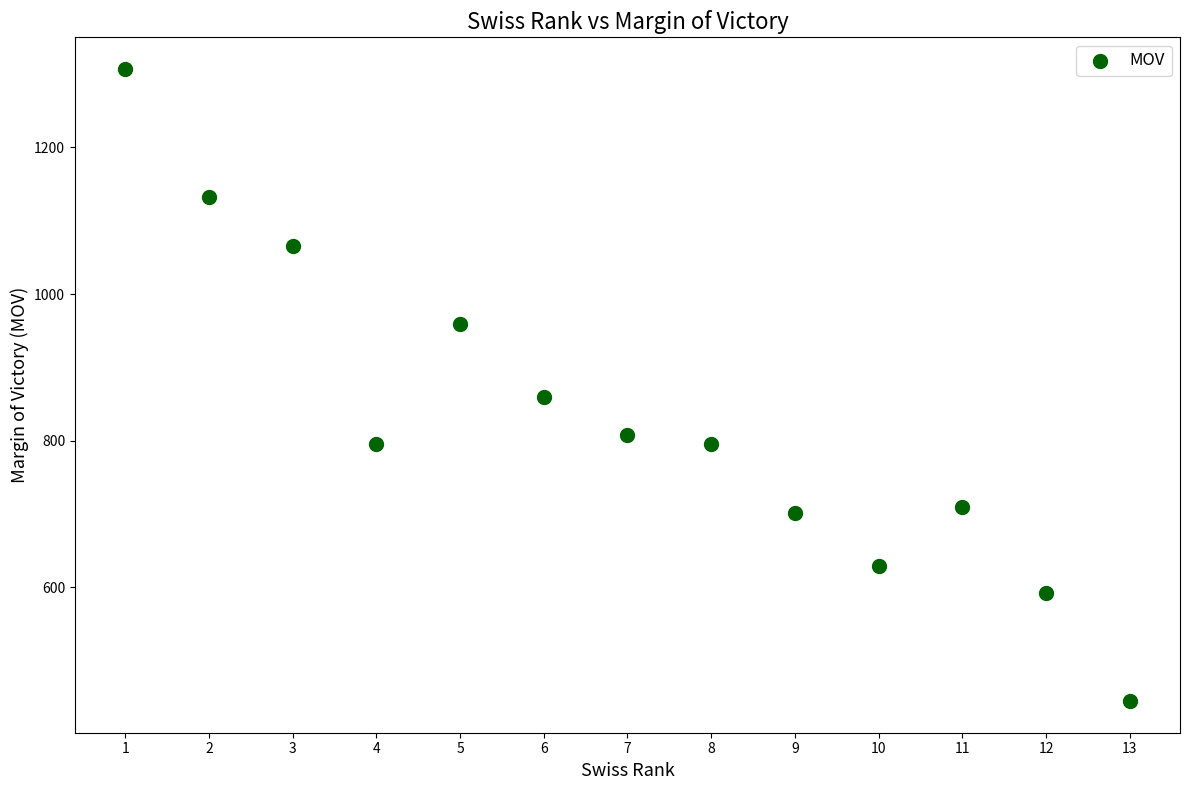

What is the range of Y values (max minus min)?

862